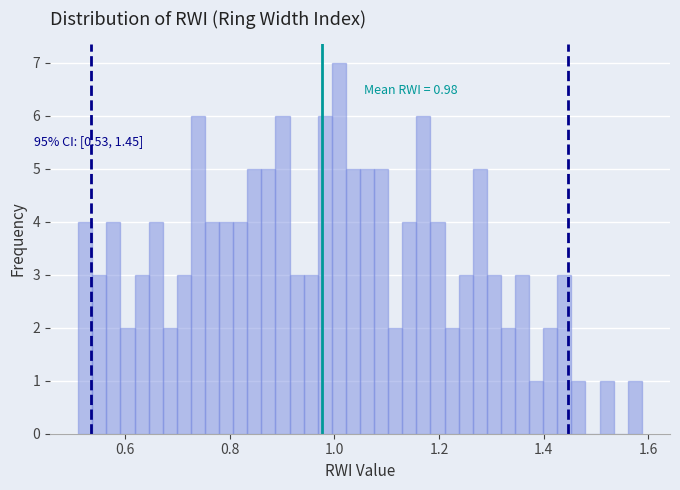

Around what value on the x-axis is the tallest bar? Give the approximate position of its centre, as read against the axis.

1.00